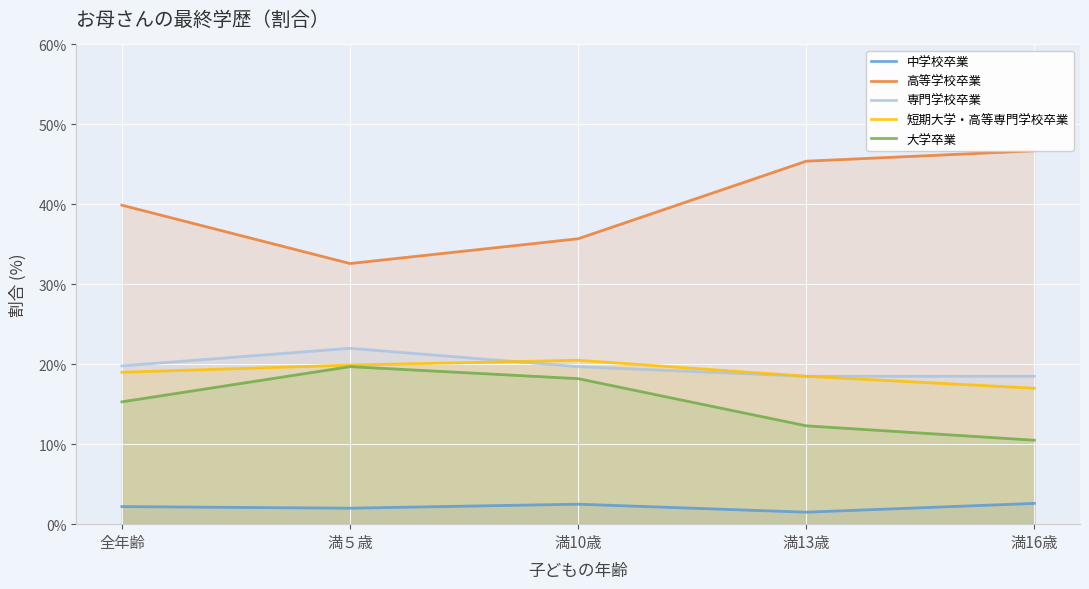

At how many categories does at least one series exceed 16?

5